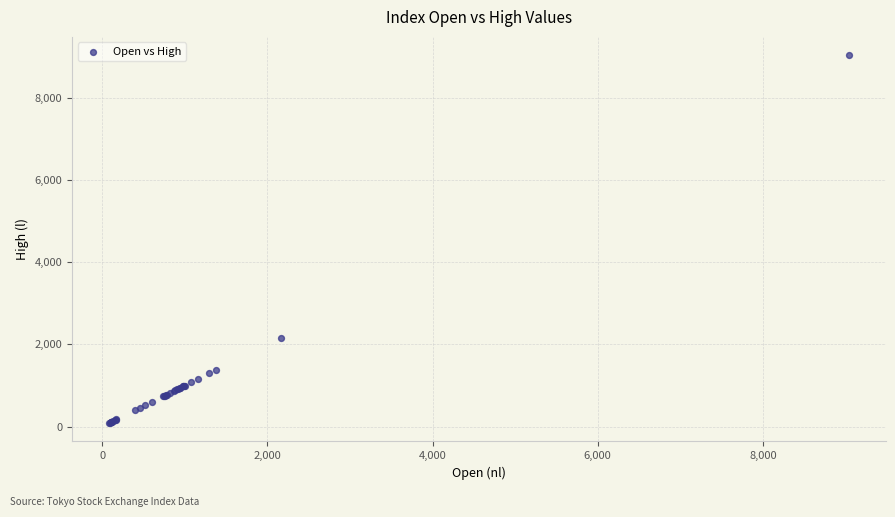

What Y value in the scatter plot is closest to 4564?

2166.8